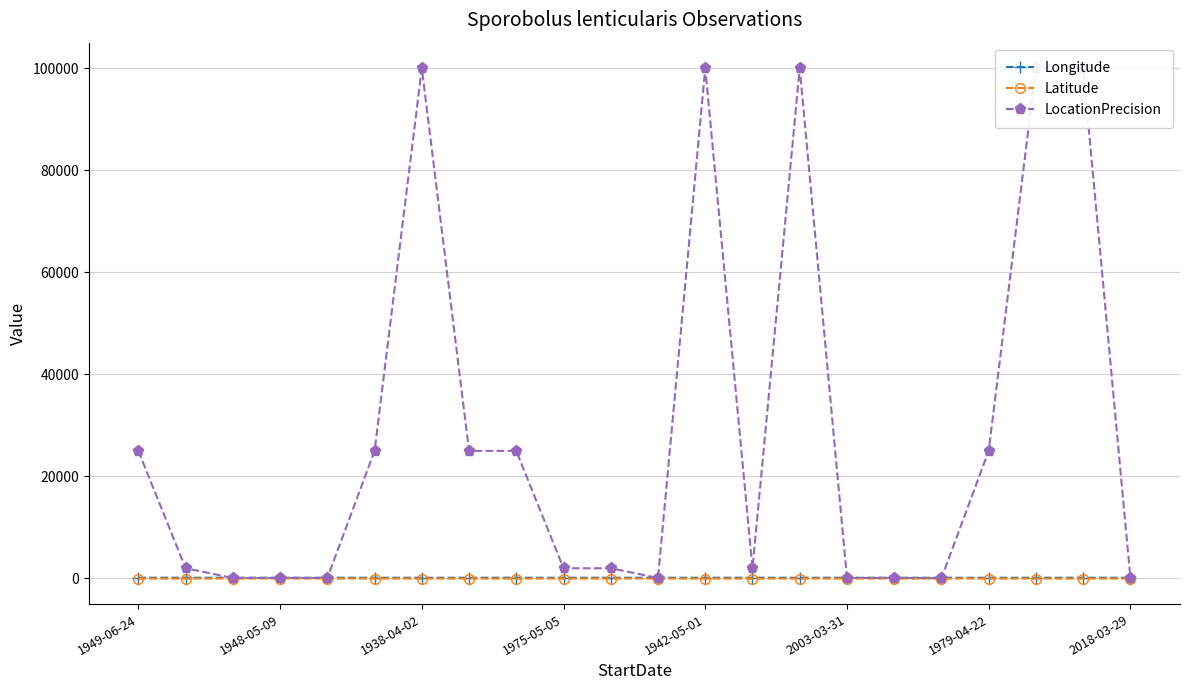

How many lines are shown in the chart?

3